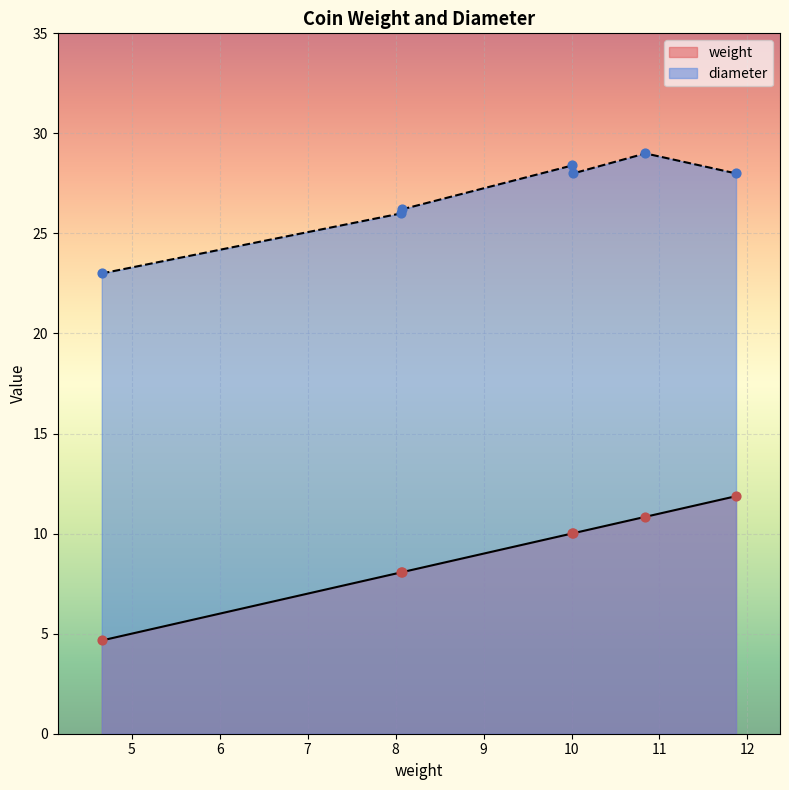

Which series contains the highest Y value?

diameter